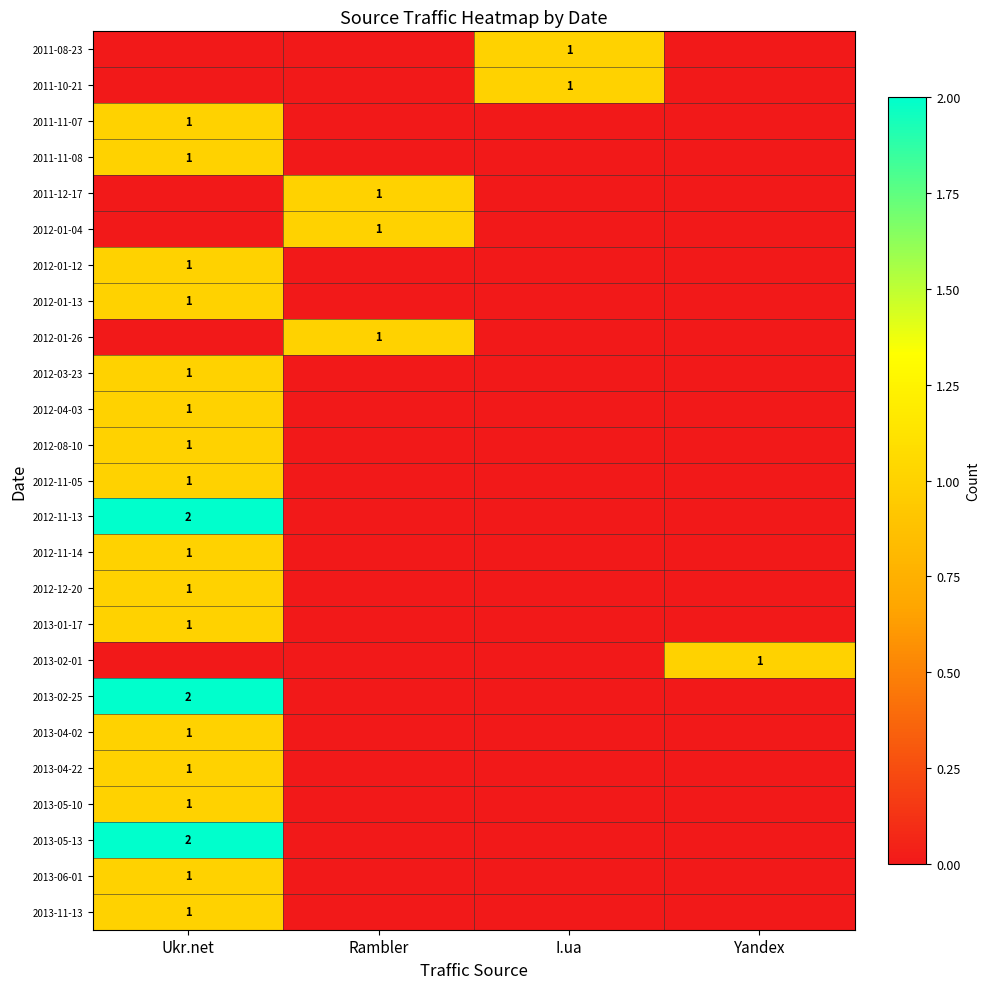

What is the total value across all series at Rambler?

3